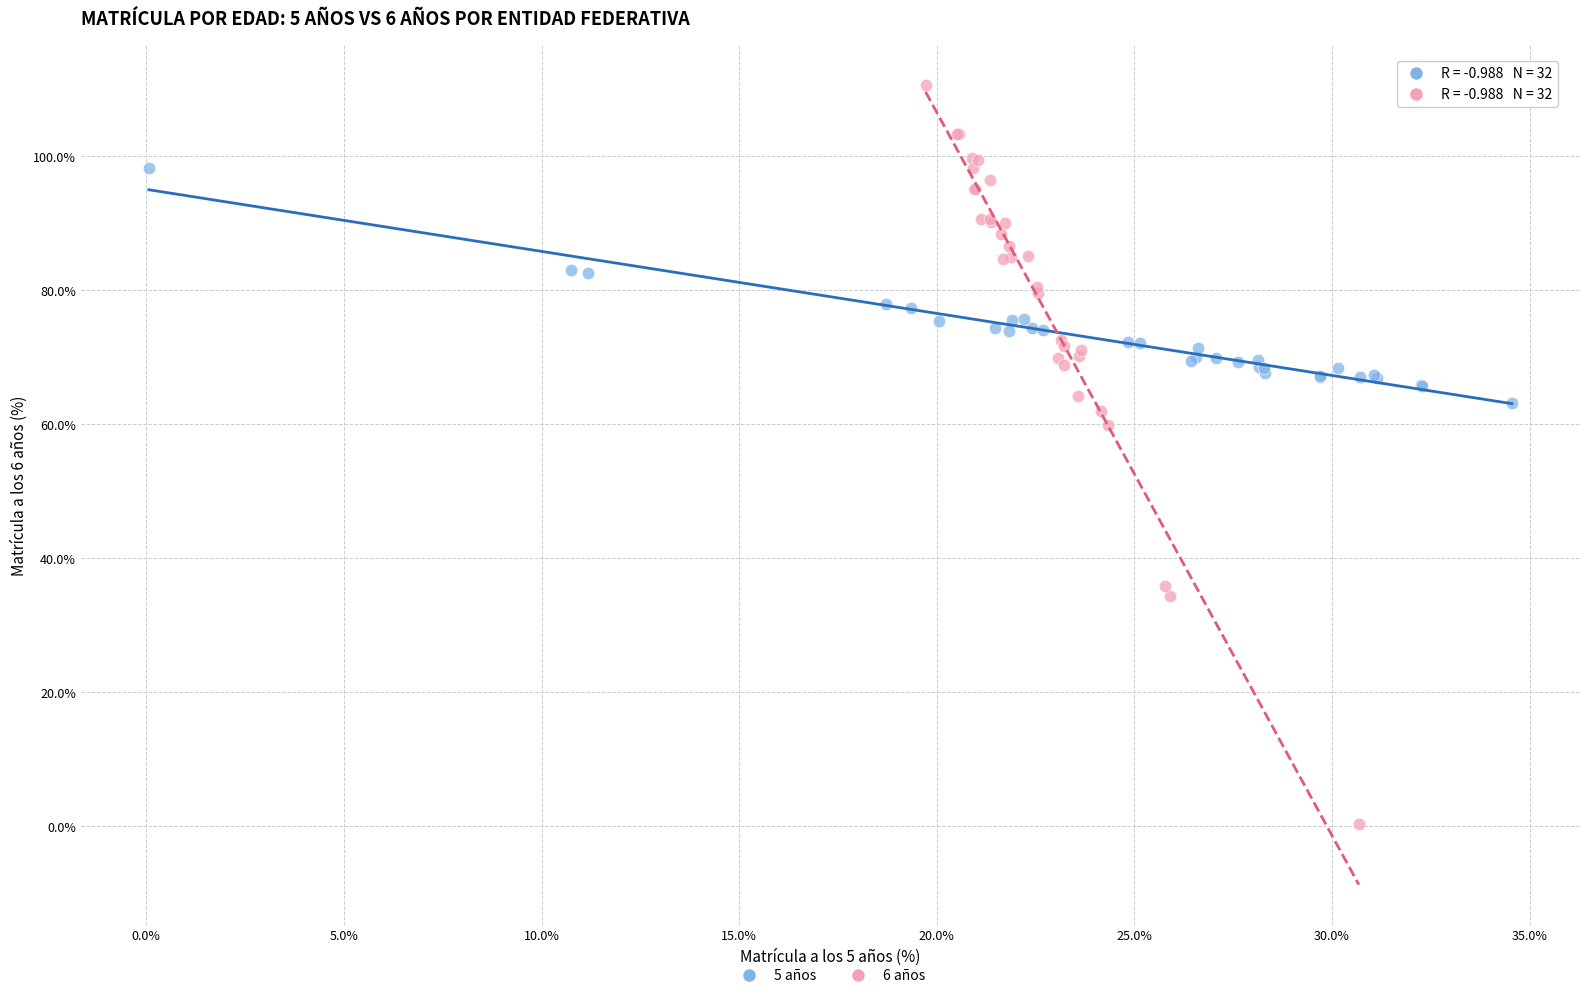

Which series has the largest Y range (max minus min)?

6 años